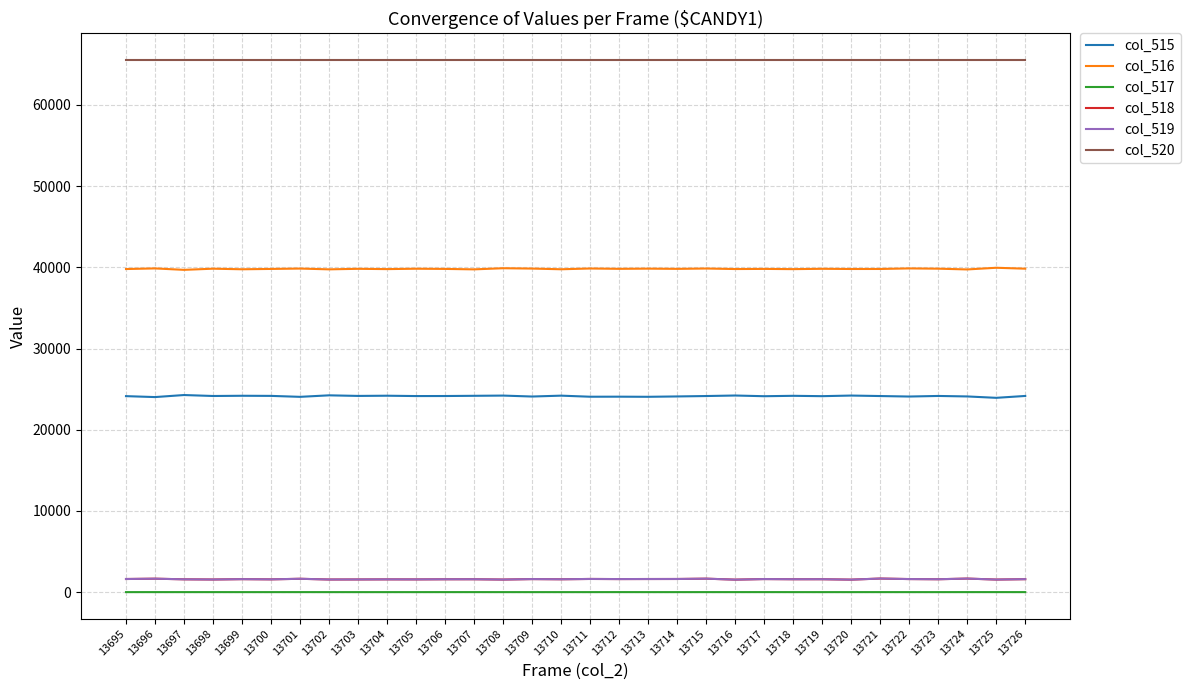

What is the spread (max minus min) of values at 13698?

65534